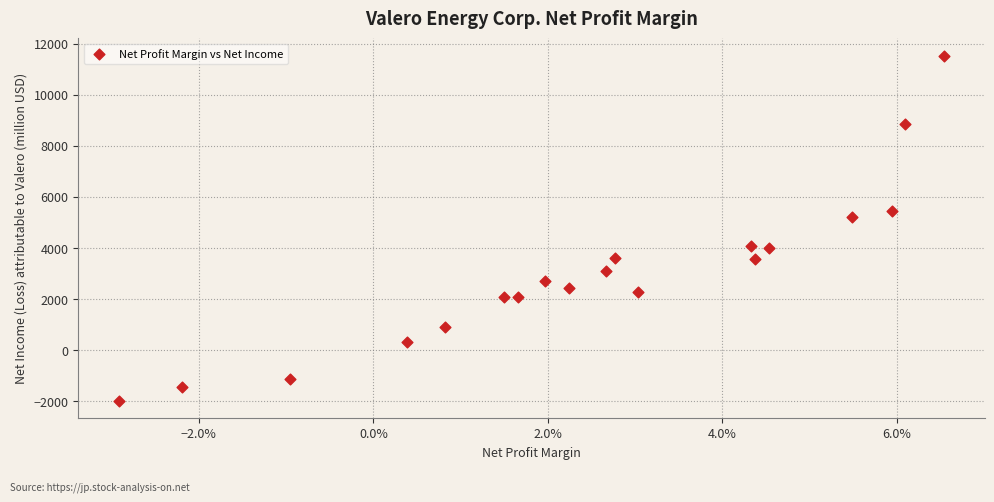

What is the range of Y values (max minus min)?

13510